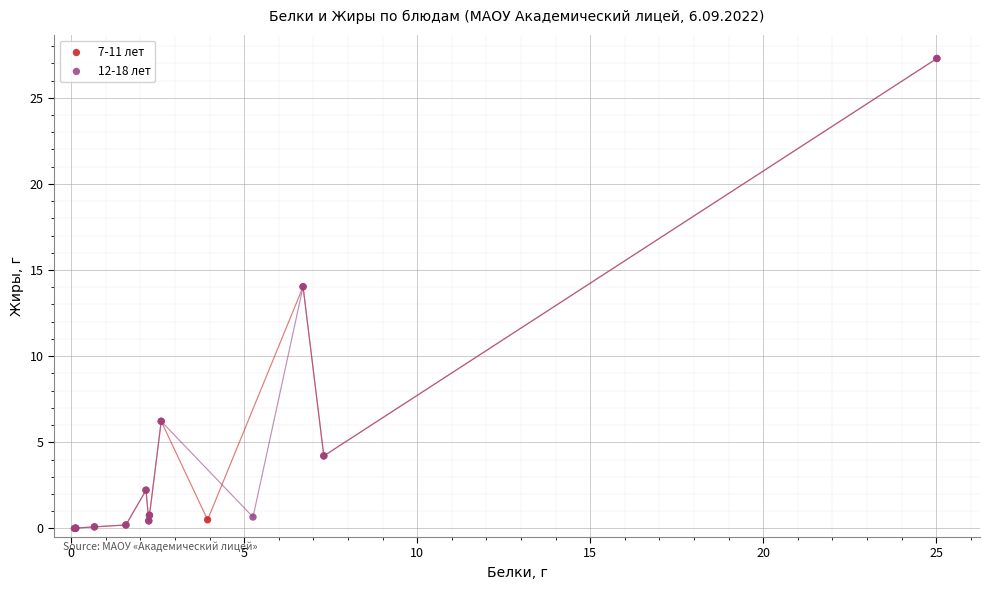

What are all the series names shown in the legend?

7-11 лет, 12-18 лет